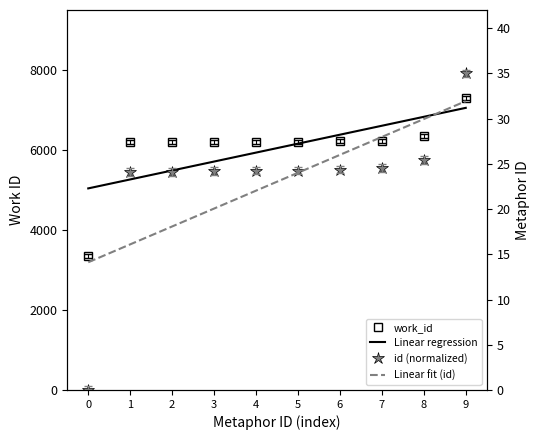

True or false: id has a value of 24.2 at 3.

True